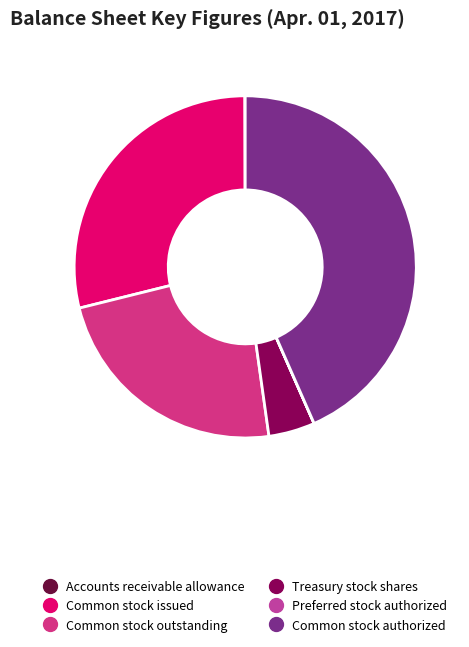

What is the ratio of the value at Common stock outstanding to the value at Common stock authorized?

0.5